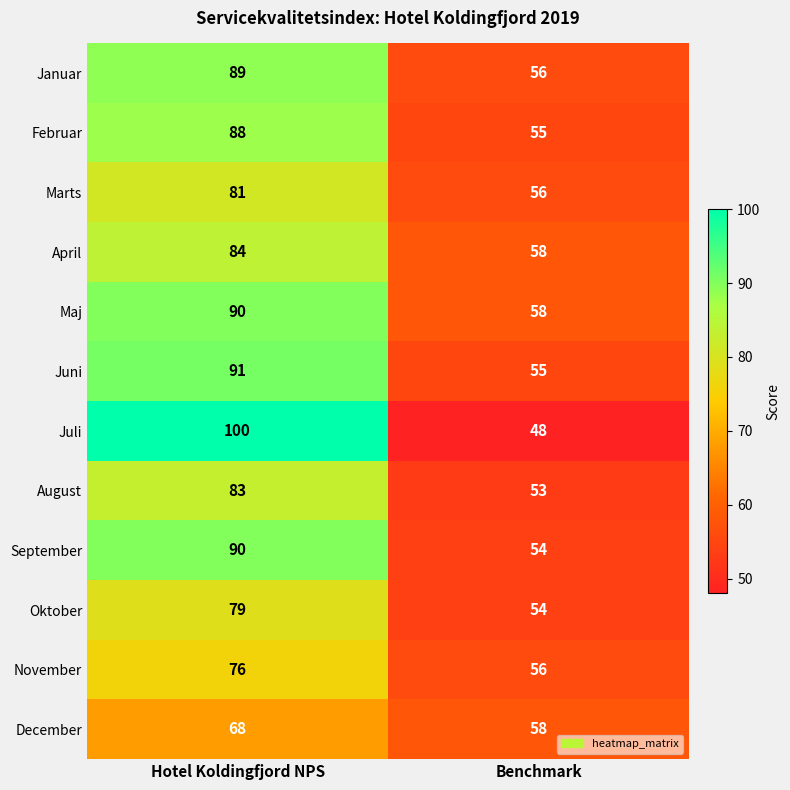

List the labels in order of April value, smallest first.

Benchmark, Hotel Koldingfjord NPS